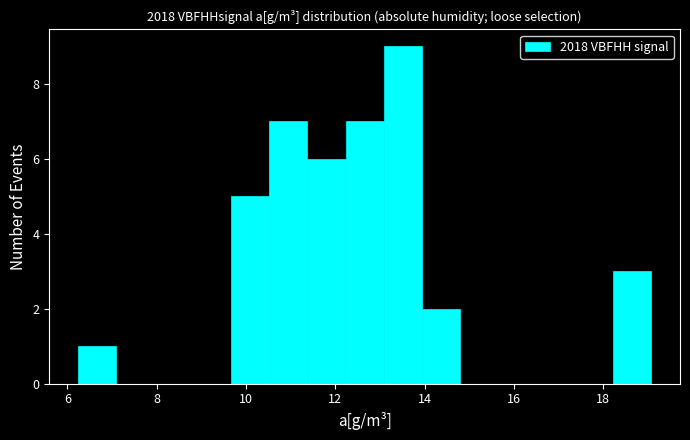

Reading left to right, transcribe this chart: for each bar, give the range it covers on the x-axis and its height. Neither the bar edges nor the heights are printed on the chart, so give them approximately, as read against the axes.

6.2 to 7.0: 1
7.0 to 8.0: 0
8.0 to 8.8: 0
8.8 to 9.6: 0
9.6 to 10.6: 5
10.6 to 11.4: 7
11.4 to 12.2: 6
12.2 to 13.0: 7
13.0 to 14.0: 9
14.0 to 14.8: 2
14.8 to 15.6: 0
15.6 to 16.6: 0
16.6 to 17.4: 0
17.4 to 18.2: 0
18.2 to 19.0: 3